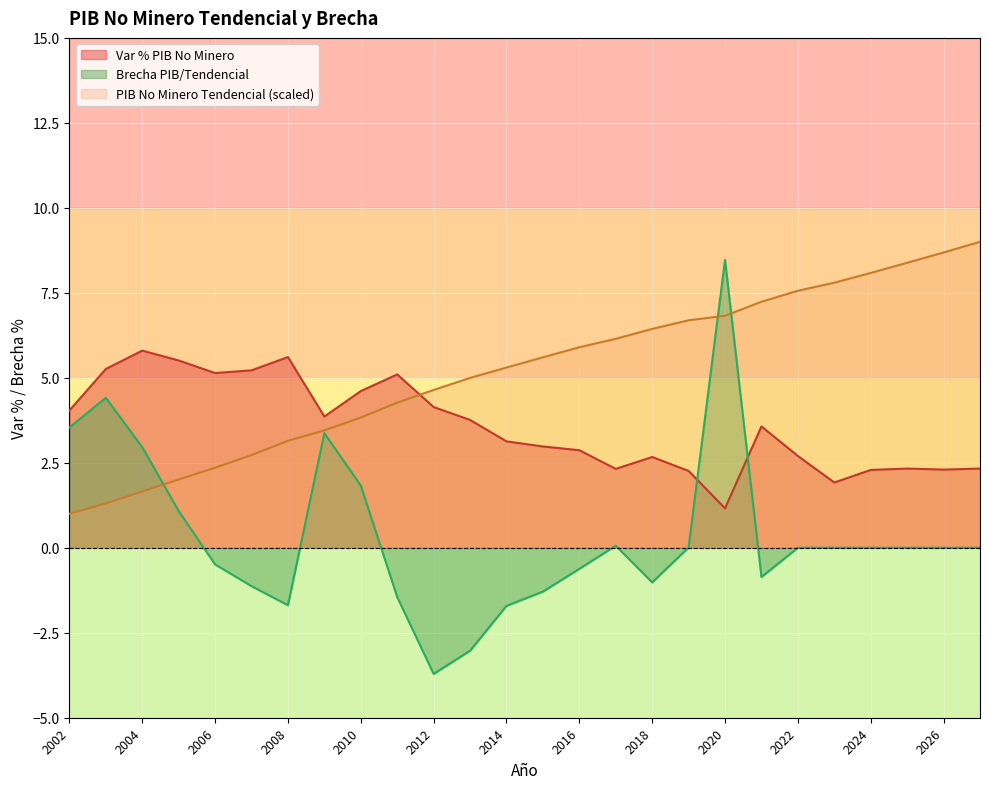

Does the chart display data point markers on the line(s)?

No